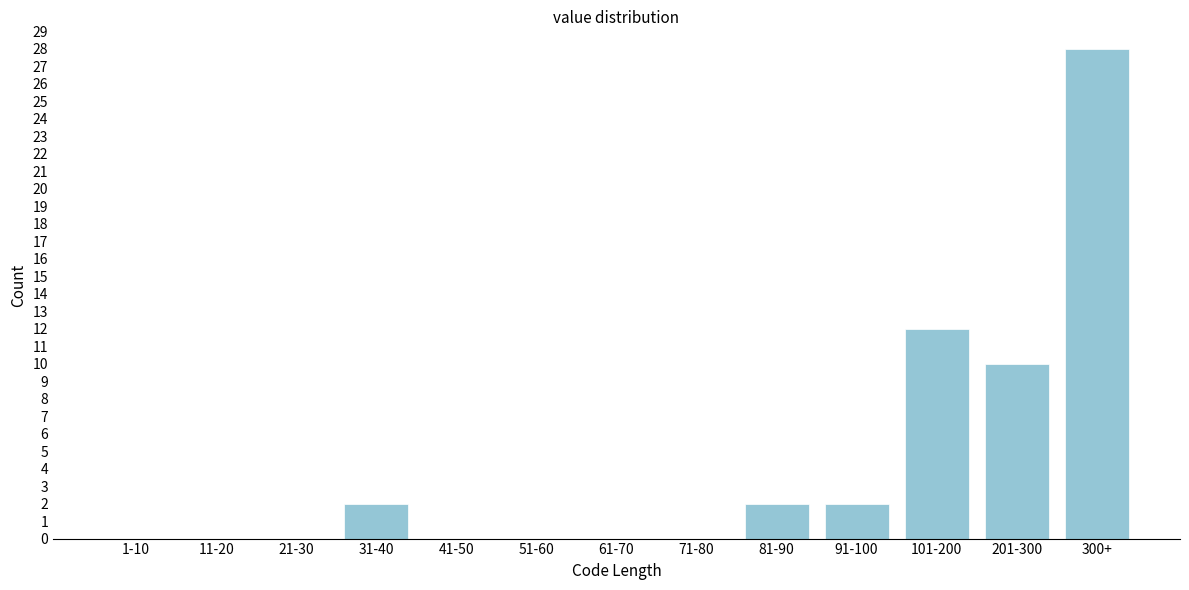

Reading left to right, transcribe all the data shown in this chart.

1-10=0	11-20=0	21-30=0	31-40=2	41-50=0	51-60=0	61-70=0	71-80=0	81-90=2	91-100=2	101-200=12	201-300=10	300+=28